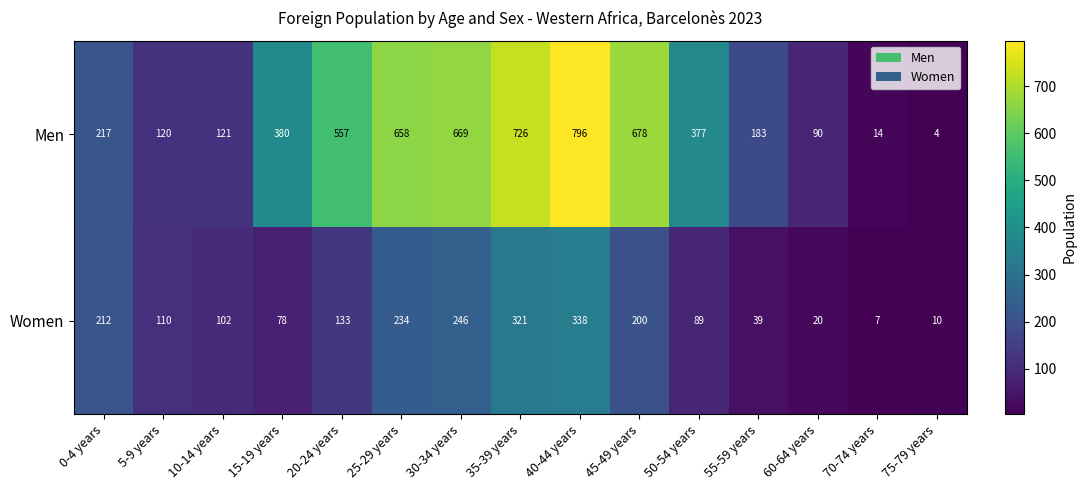

At how many categories does at least one series exceed 179?

10